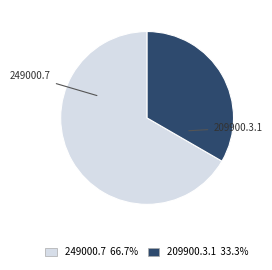

Count the number of slices in the pie.

2